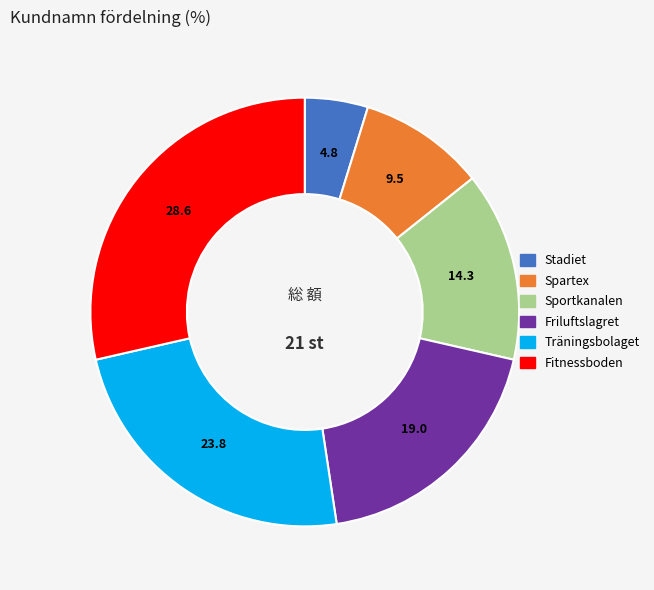

Approximately how many times larger is the value at Fitnessboden compared to Stadiet?

6.0